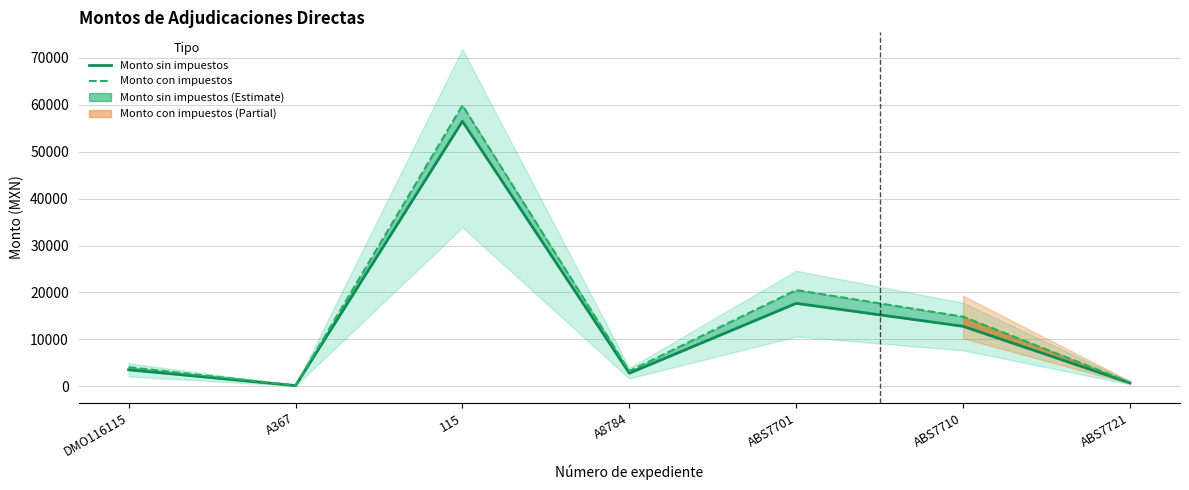

True or false: Monto con impuestos has a value of 886.2 at A8784.

False